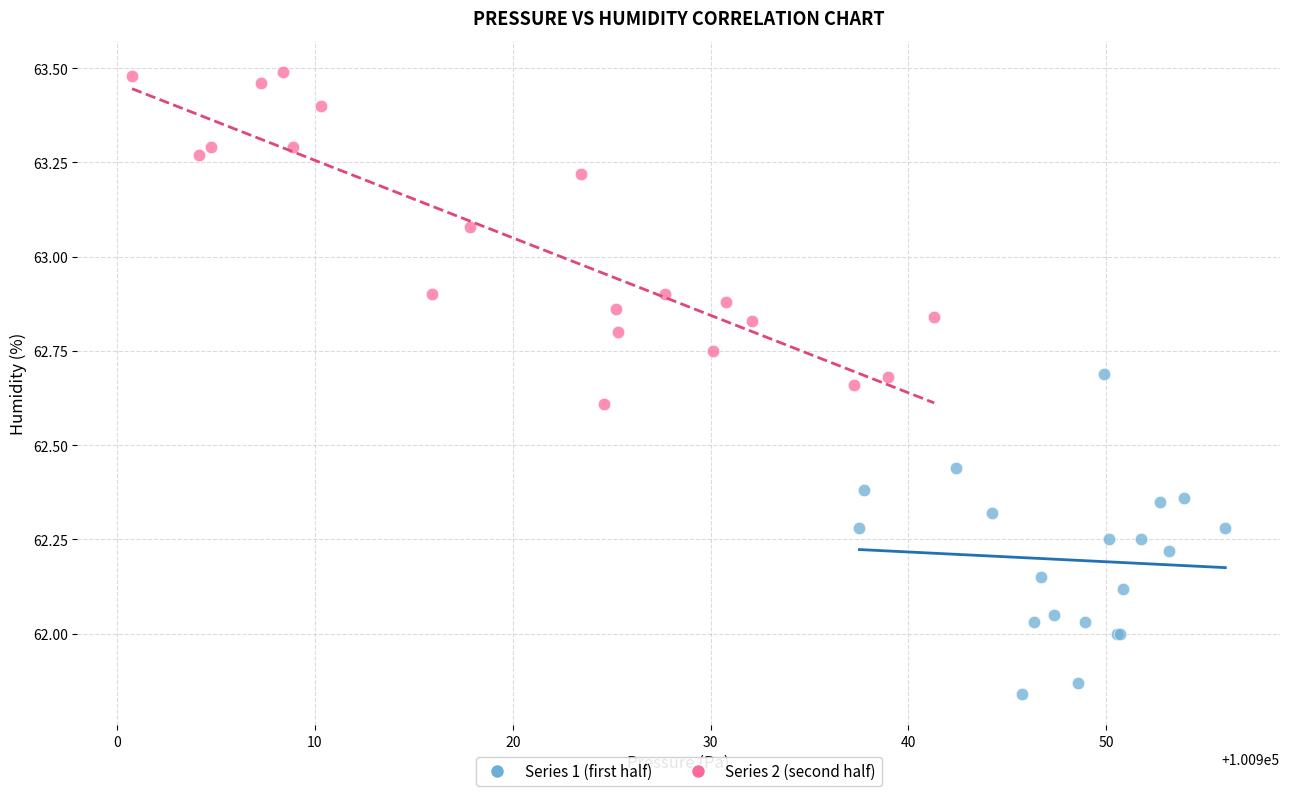

Which series contains the highest Y value?

Series 2 (second half)